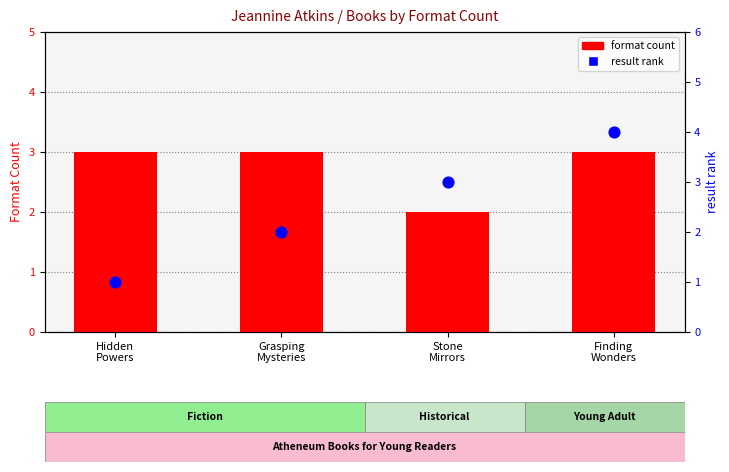

At how many categories does at least one series exceed 2?

4